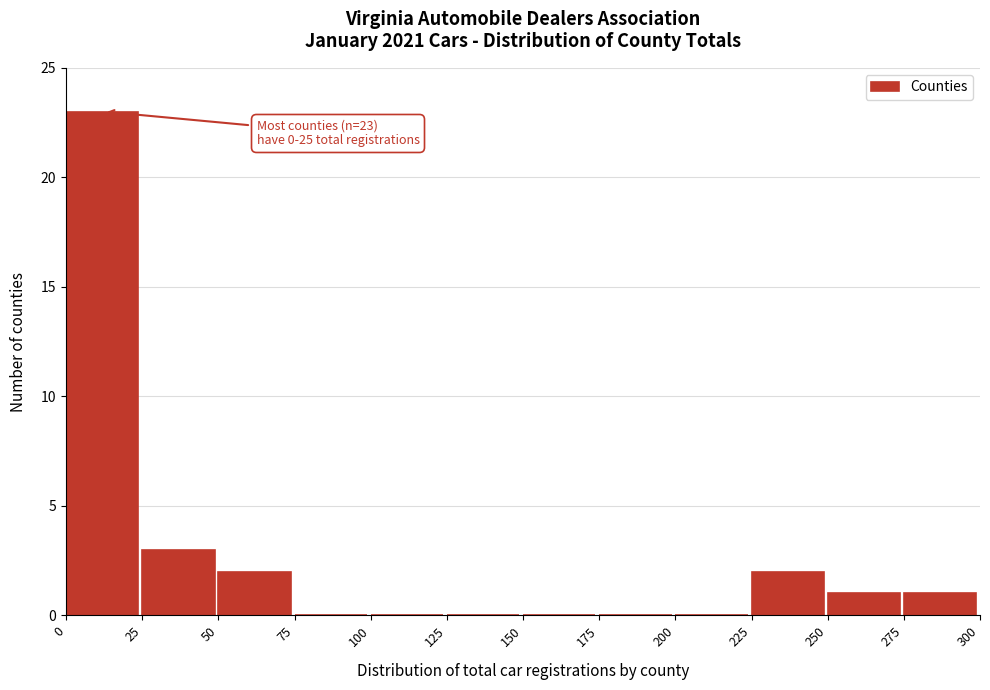

Over which range of the x-axis is the bar tallest?

0 to 25